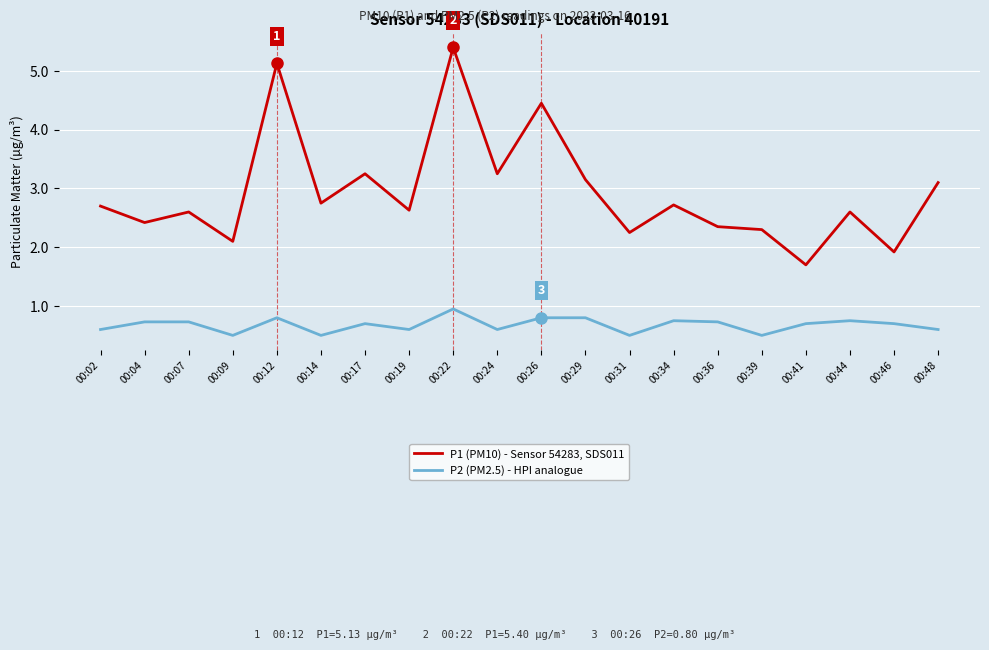

Is the value of P2 (PM2.5) - HPI analogue at 00:19 greater than the value of P1 (PM10) - Sensor 54283, SDS011 at 00:14?

No